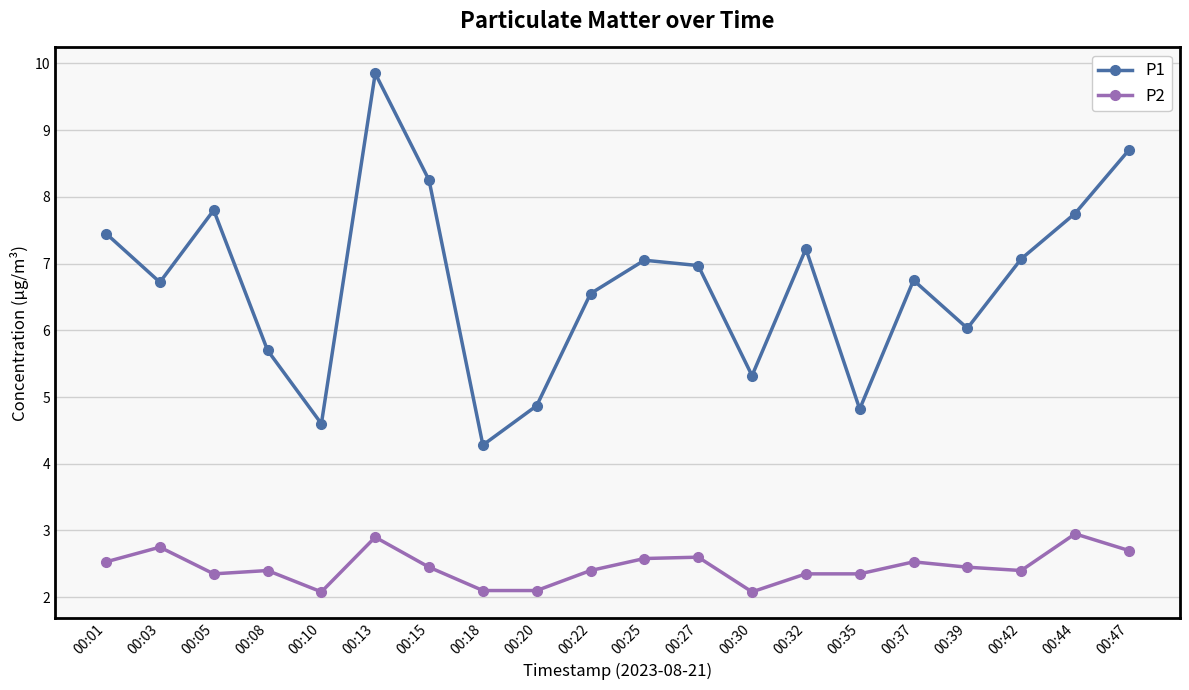

True or false: P2 has more than 1 points higher than both neighbors.

True